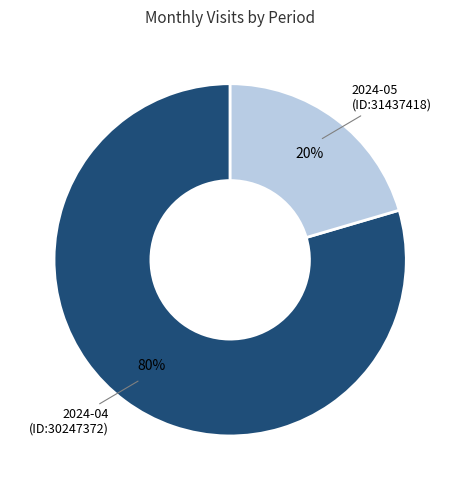

Is there any slice that represents more than half of the pie?

Yes